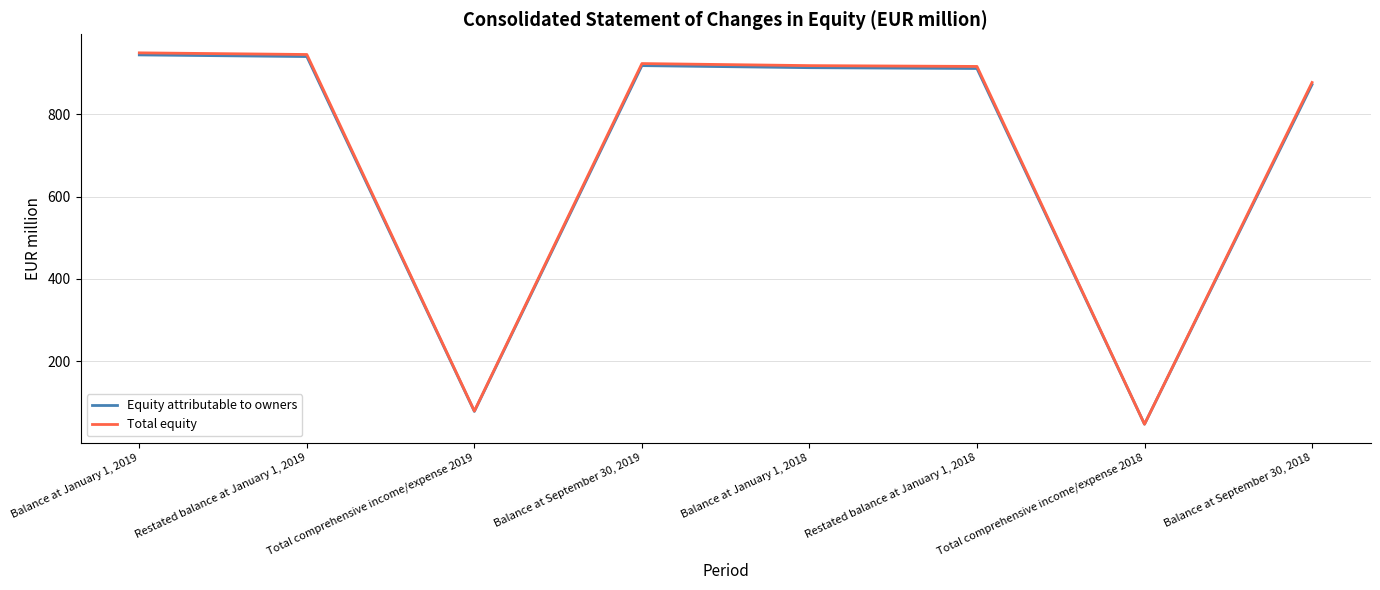

What is the spread (max minus min) of values at Balance at September 30, 2018?

5